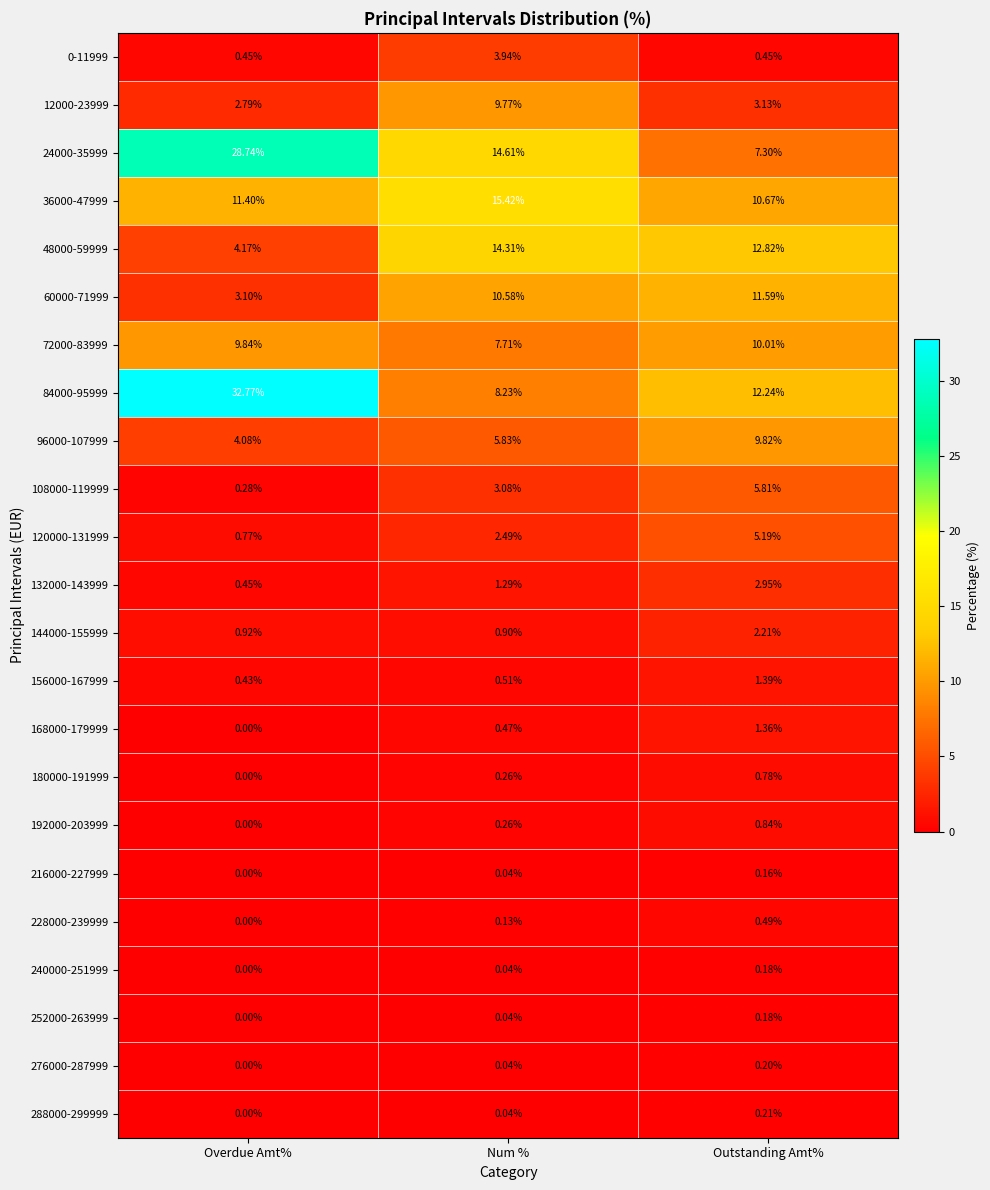

Is the value of 276000-287999 at Num % greater than the value of 36000-47999 at Overdue Amt%?

No